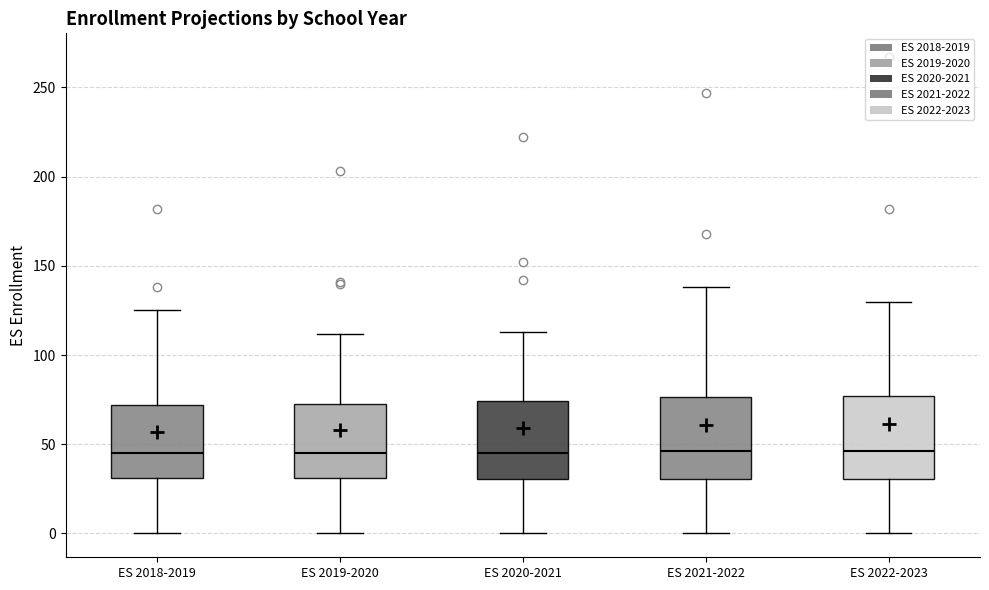

Reading left to right, read every box against the y-axis: the position of its median line, the range the box covers, and the ends of its whiskers. The values are not printed on the chart, so give them approximately, as read against the axis.

ES 2018-2019: median 45, box 30 to 70, whiskers 0 to 125
ES 2019-2020: median 45, box 30 to 75, whiskers 0 to 110
ES 2020-2021: median 45, box 30 to 75, whiskers 0 to 115
ES 2021-2022: median 45, box 30 to 75, whiskers 0 to 140
ES 2022-2023: median 45, box 30 to 75, whiskers 0 to 130